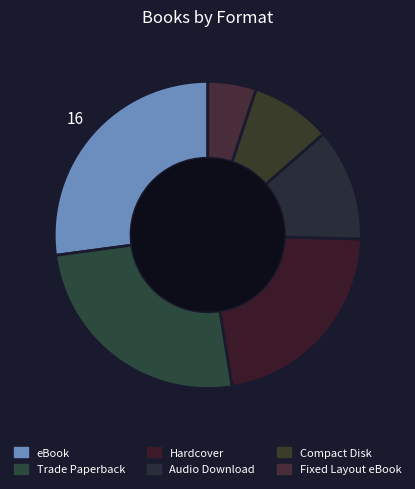

What percentage do Hardcover and Audio Download together represent?

33.9%